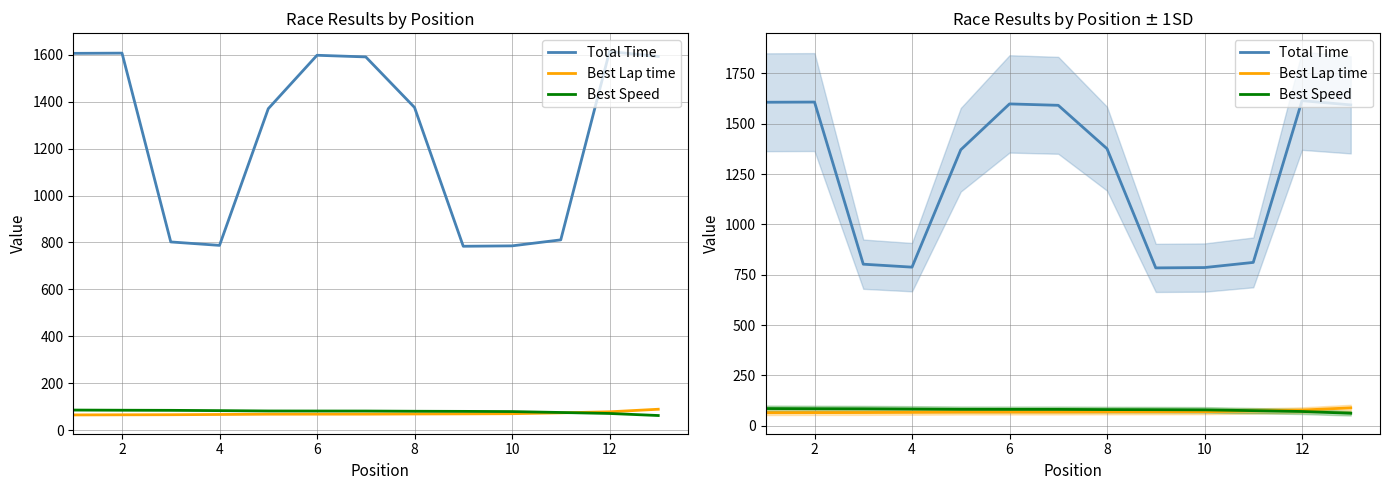

What is the difference between the maximum and minimum values in the Total Time series?

830.4